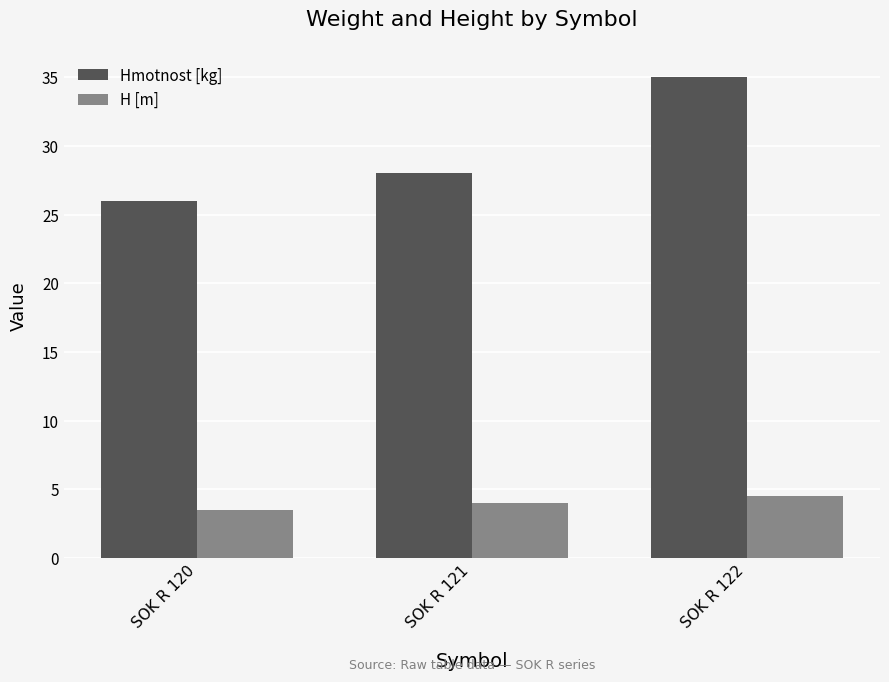

Reading left to right, extract all data points from this chart.

Hmotnost [kg]: SOK R 120=26.0	SOK R 121=28.0	SOK R 122=35.0
H [m]: SOK R 120=3.5	SOK R 121=4.0	SOK R 122=4.5